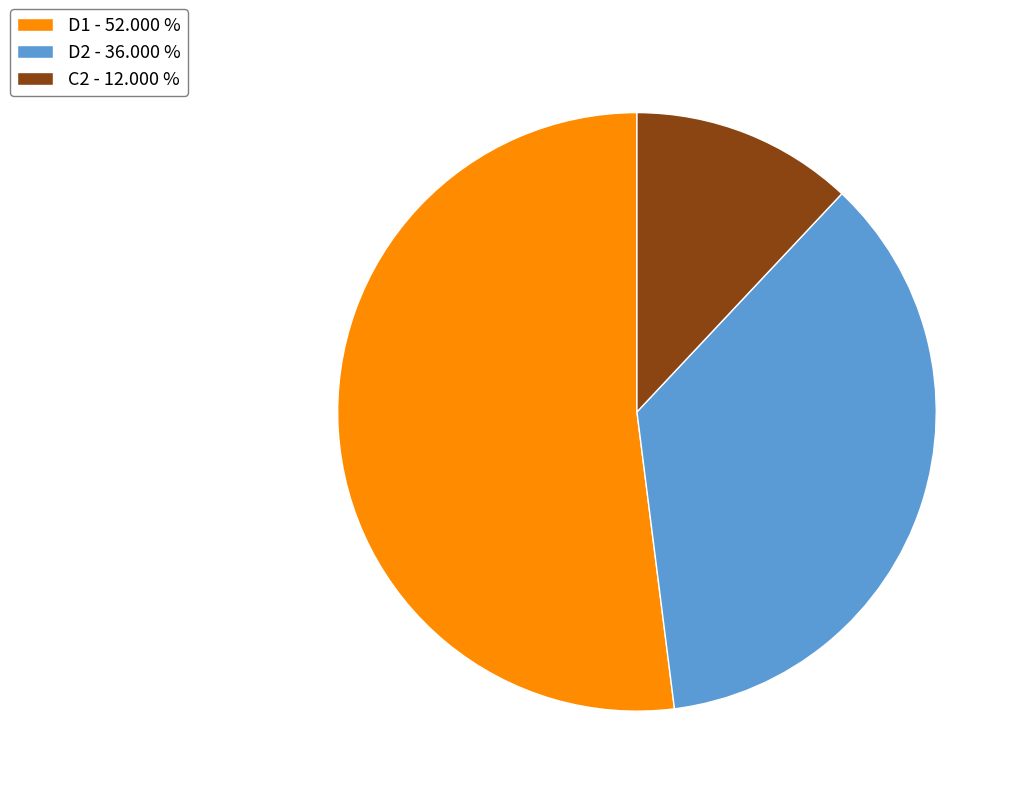

Do D1 and D2 together represent more than half of the pie?

Yes